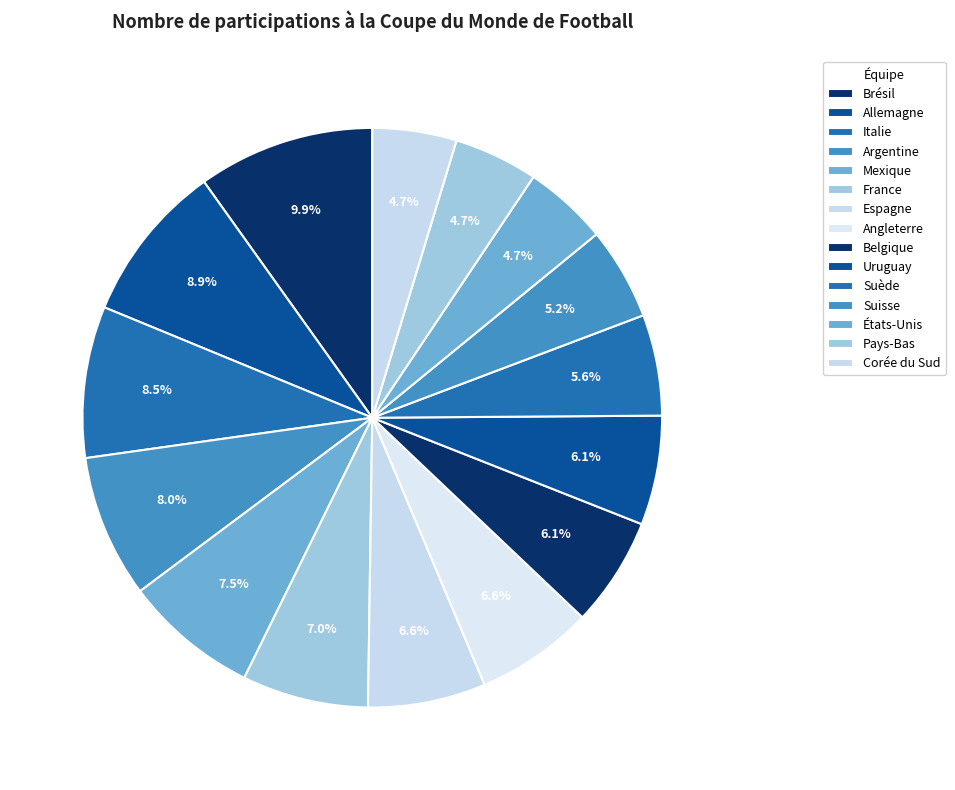

How many slices are in this pie chart?

15